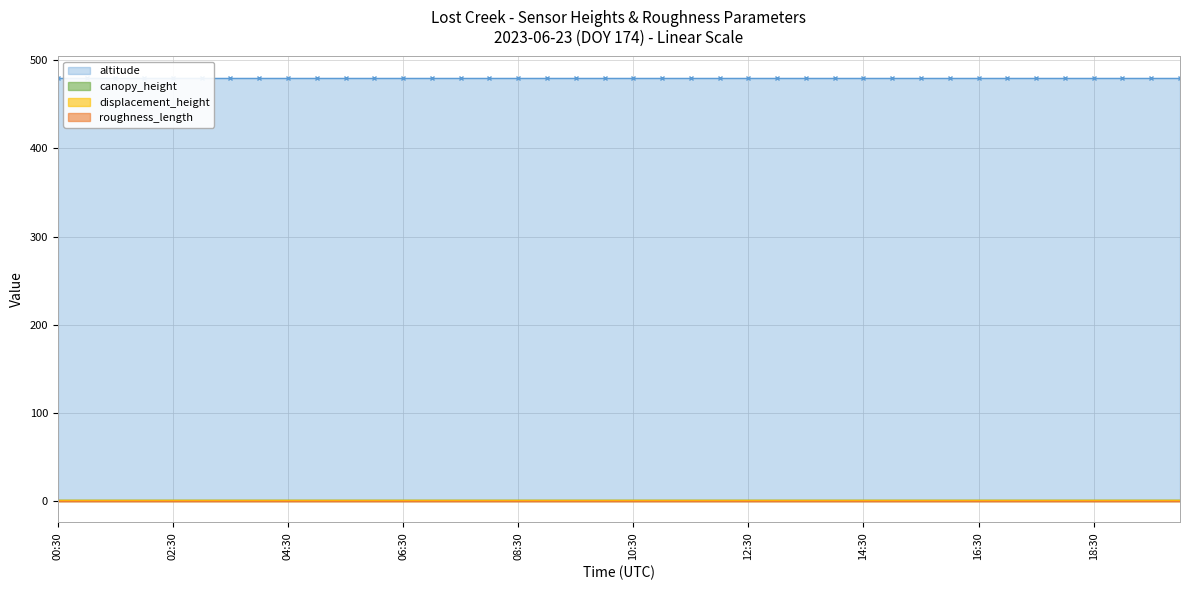

Rank the series at 16:00 from highest to lowest value.

altitude, canopy_height, displacement_height, roughness_length